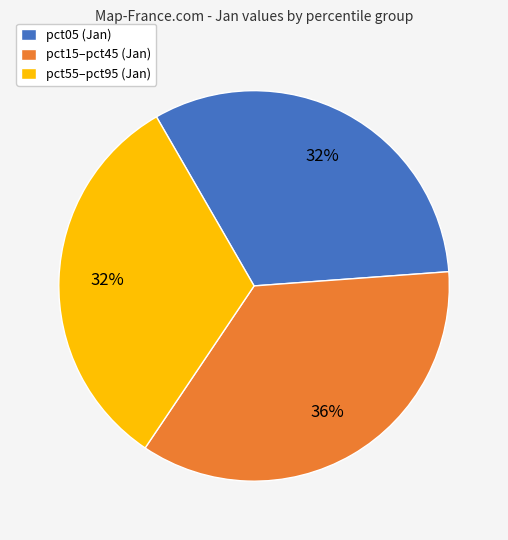

What is the largest slice in the pie chart?

pct15–pct45 (Jan)